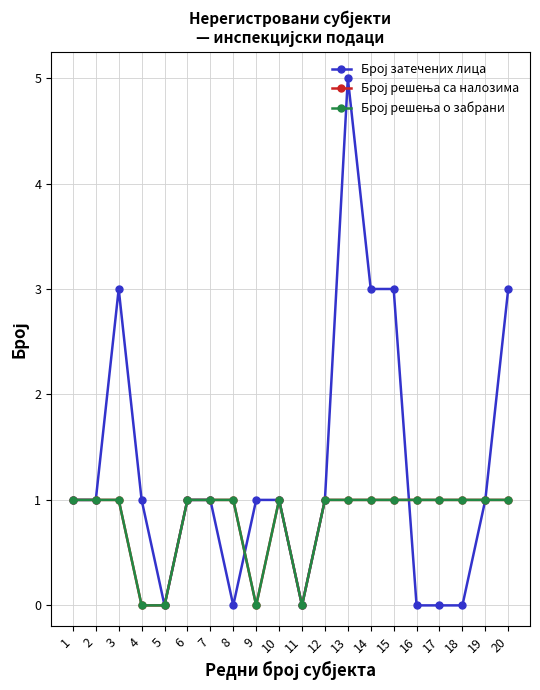

At which label is Број решења са налозима closest to 0?

4